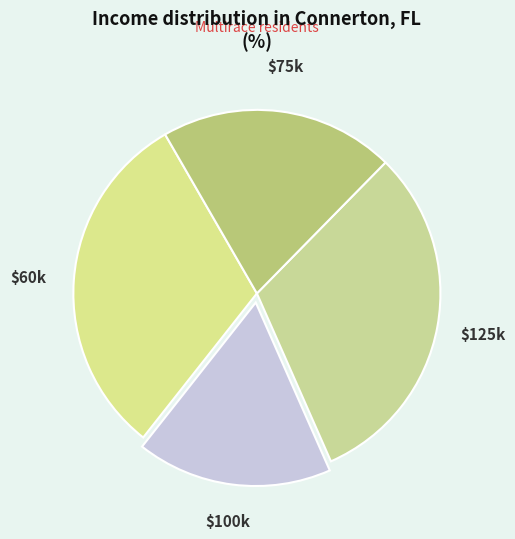

Is it true that $75k is 7% of the pie?

False